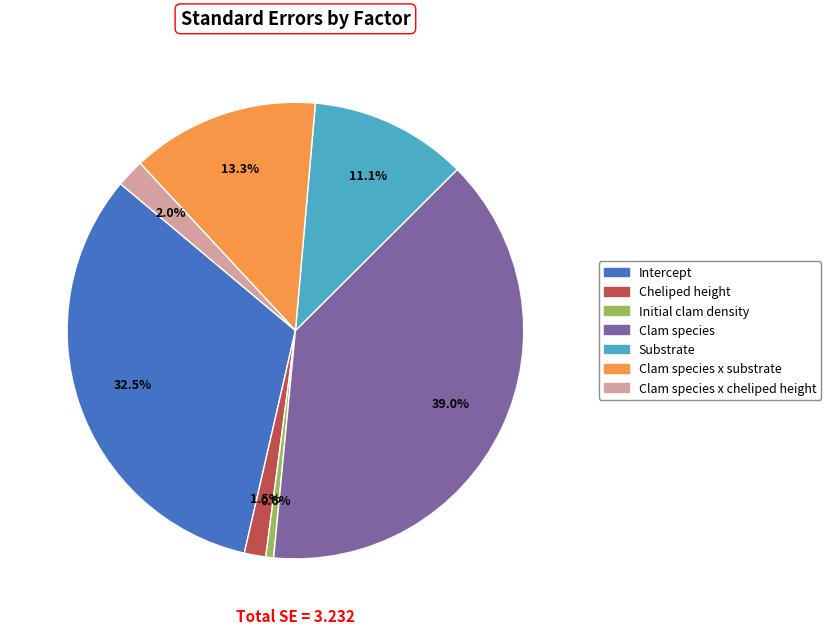

Is there a majority slice in this chart?

No